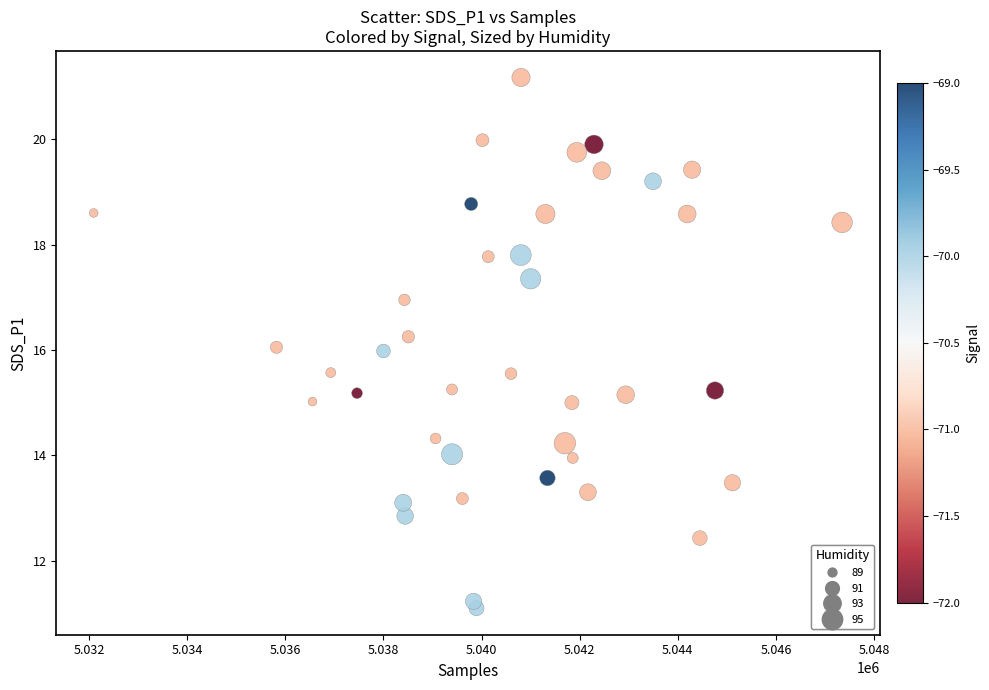

What is the range of Y values (max minus min)?

10.1